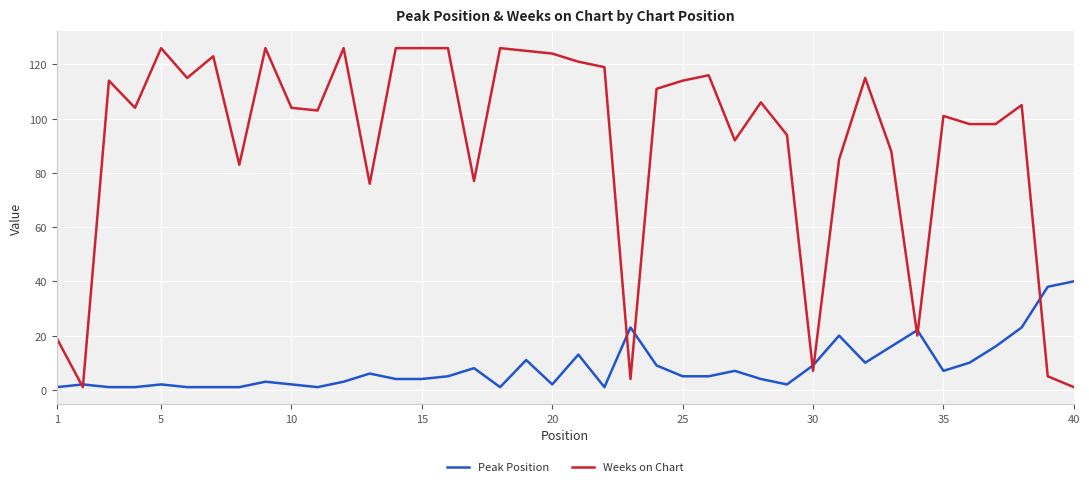

Which series has the largest total across all categories?

Weeks on Chart